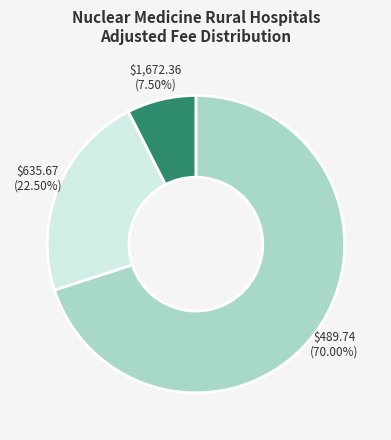

Is there any slice that represents more than half of the pie?

Yes